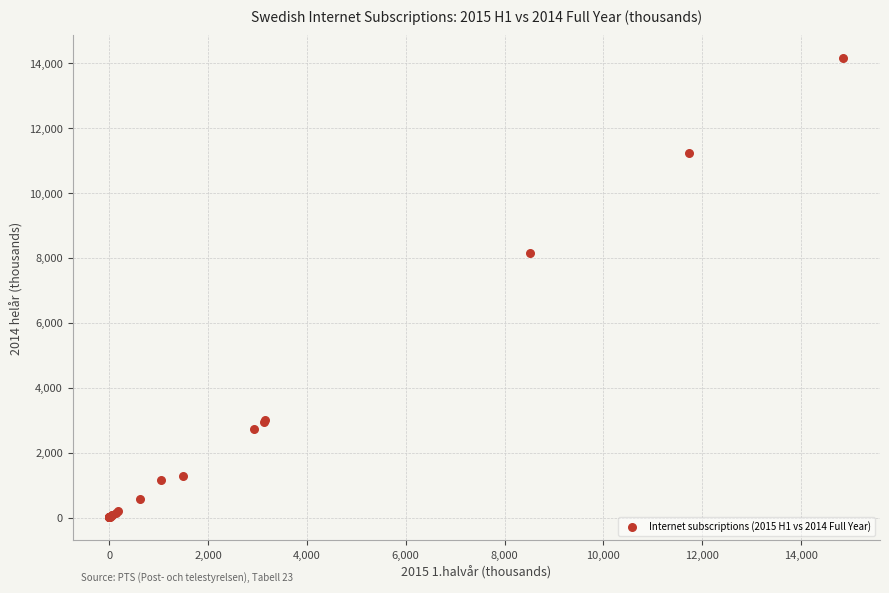

What Y value in the scatter plot is closest to 7078?

8146.0